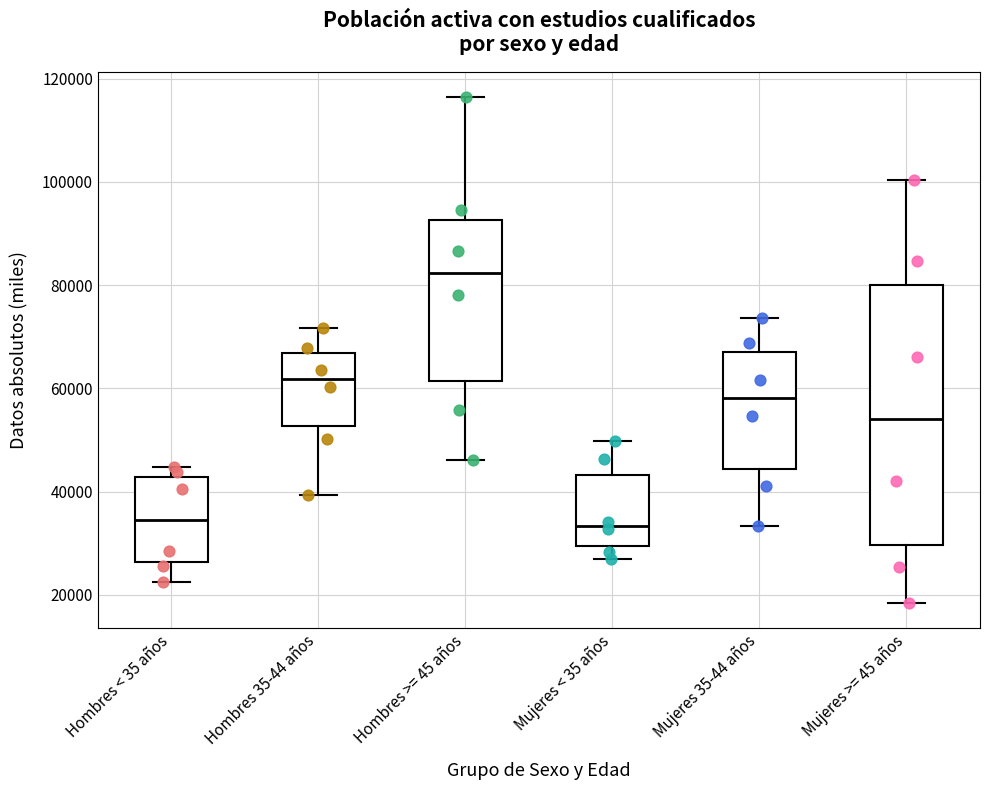

Which box is the tallest, from its lower edge to its upper edge?

Mujeres >= 45 años